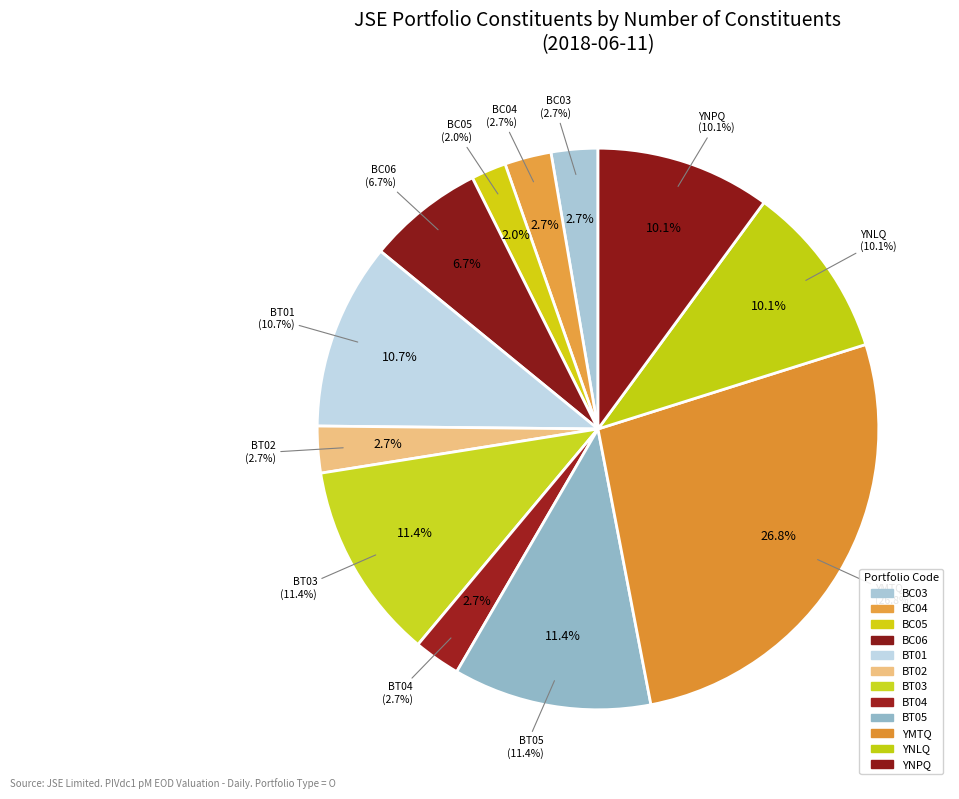

Does BT02 represent more than half of the total?

No